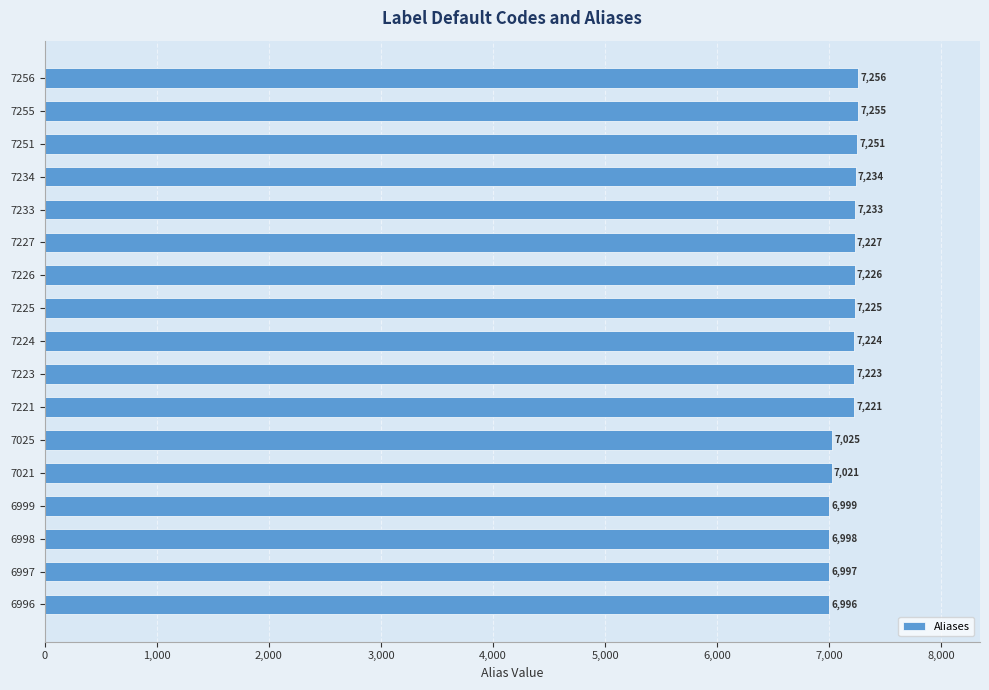

Reading top to bottom, transcribe all the data shown in this chart.

7256	7255	7251	7234	7233	7227	7226	7225	7224	7223	7221	7025	7021	6999	6998	6997	6996